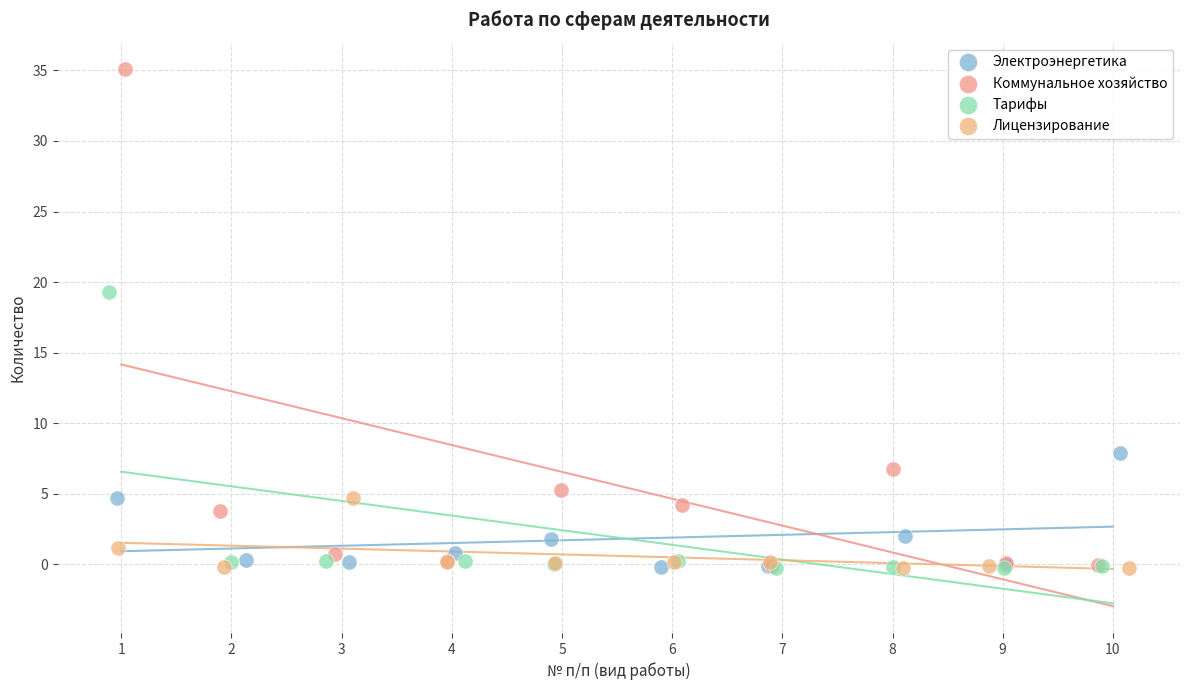

Which series contains the highest Y value?

Коммунальное хозяйство